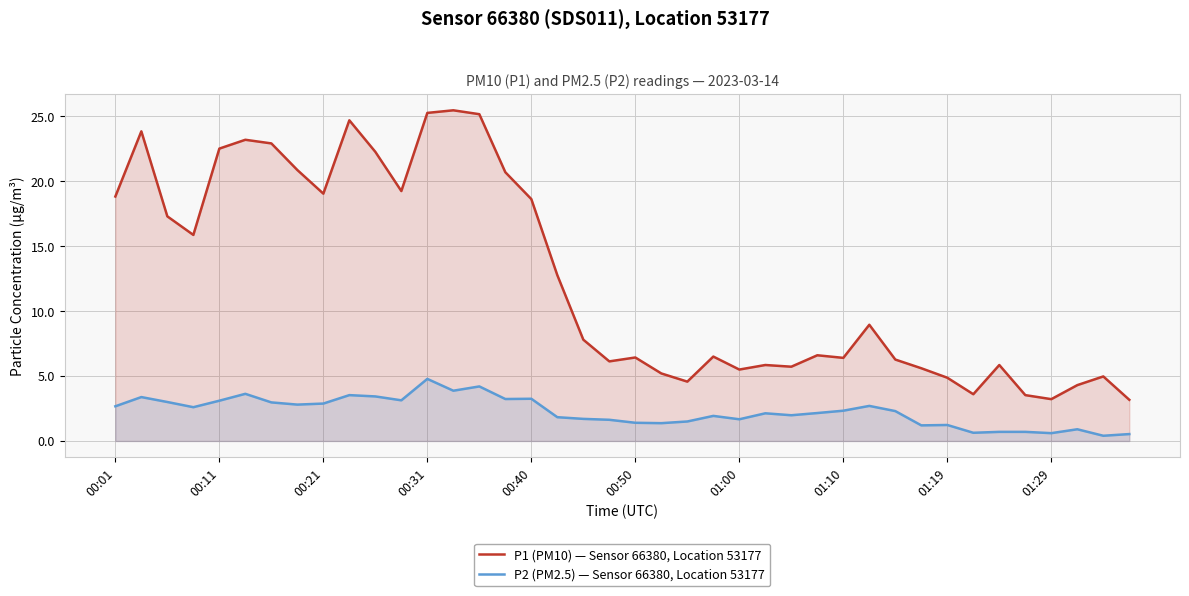

List the series in order of their overall mean, lowest first.

P2 (PM2.5) — Sensor 66380, Location 53177, P1 (PM10) — Sensor 66380, Location 53177